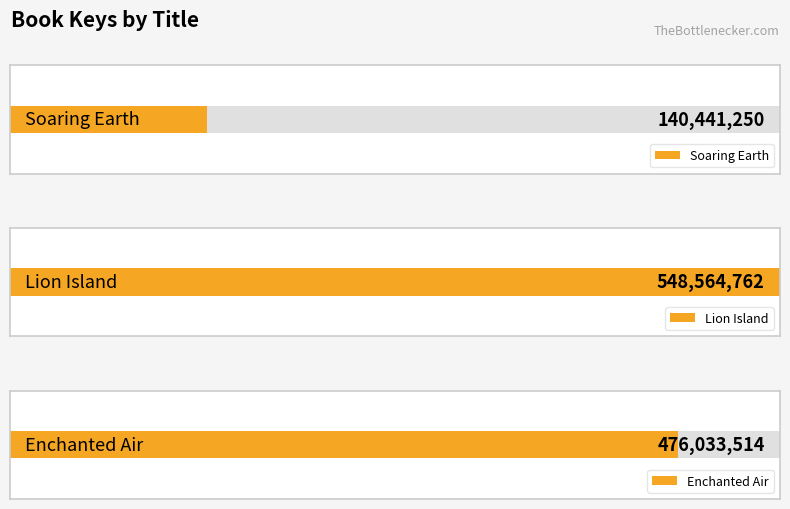

Between Soaring Earth and Lion Island, which is larger?

Lion Island